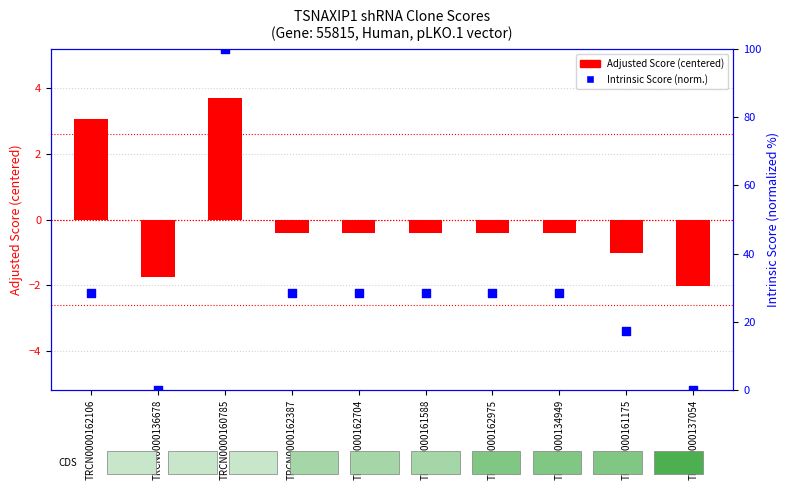

Is the value of Intrinsic Score (normalized) at TRCN0000161588 greater than the value of Adjusted Score (centered) at TRCN0000162387?

Yes